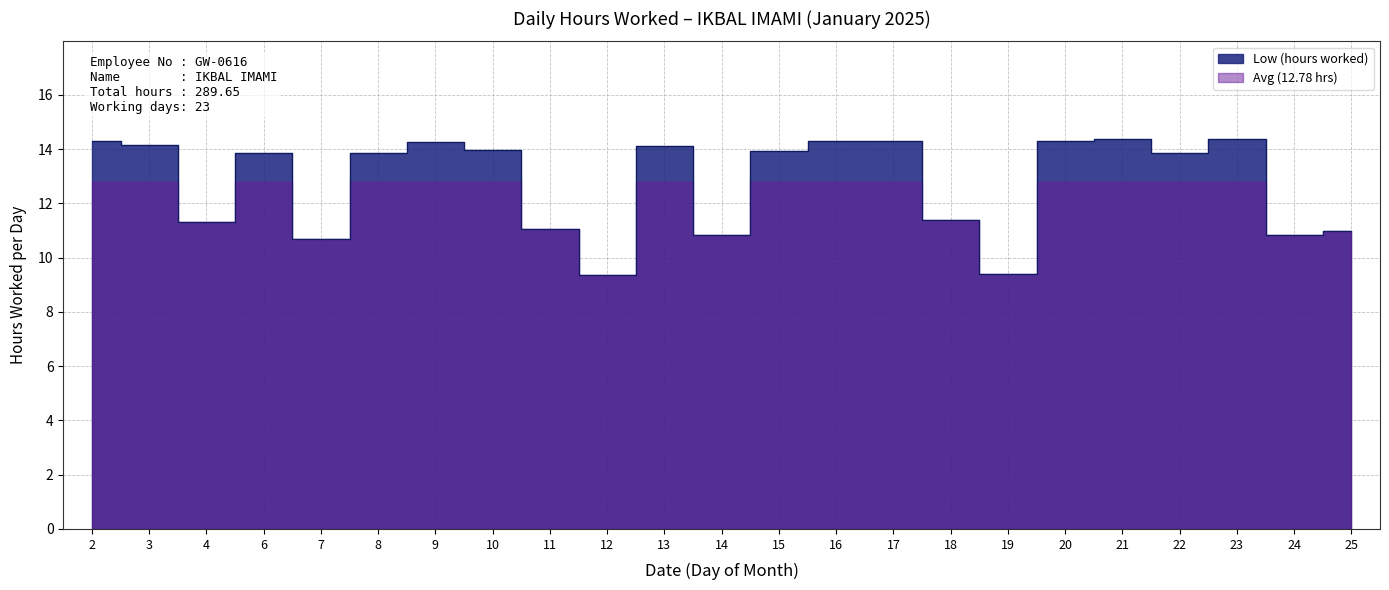

Where does the data first go above 13?

2